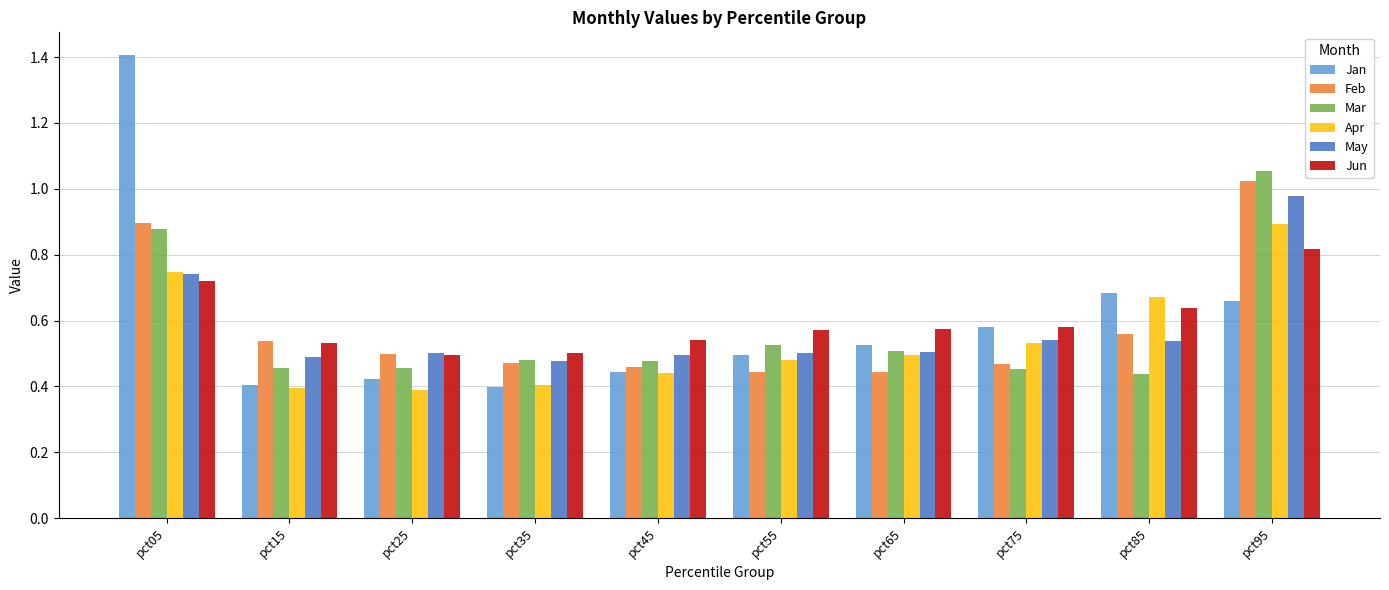

Between pct35 and pct85, which series saw the biggest shift?

Jan